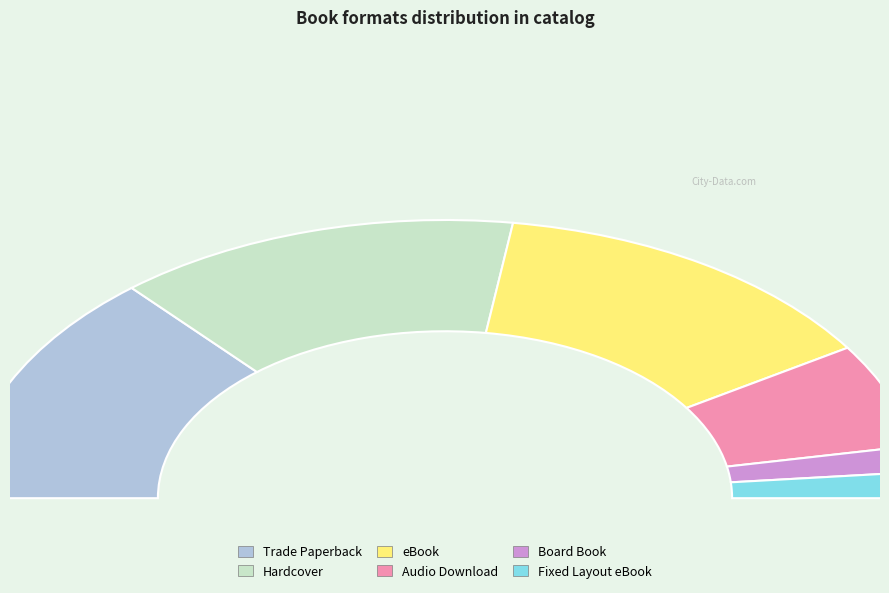

To the nearest percent, what is the difference between the largest and smallest slice percentages?

24%